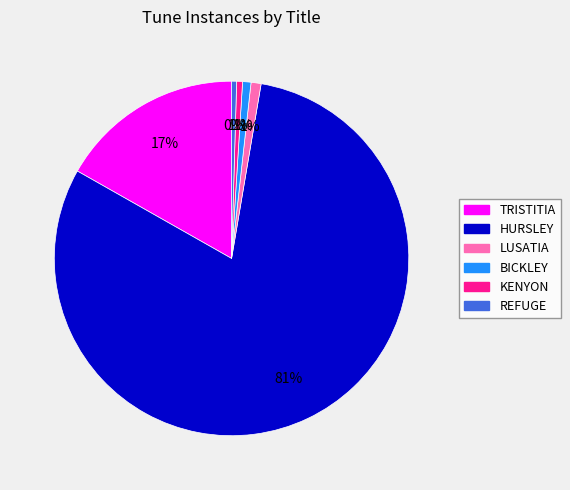

True or false: KENYON accounts for 1% of the total.

True